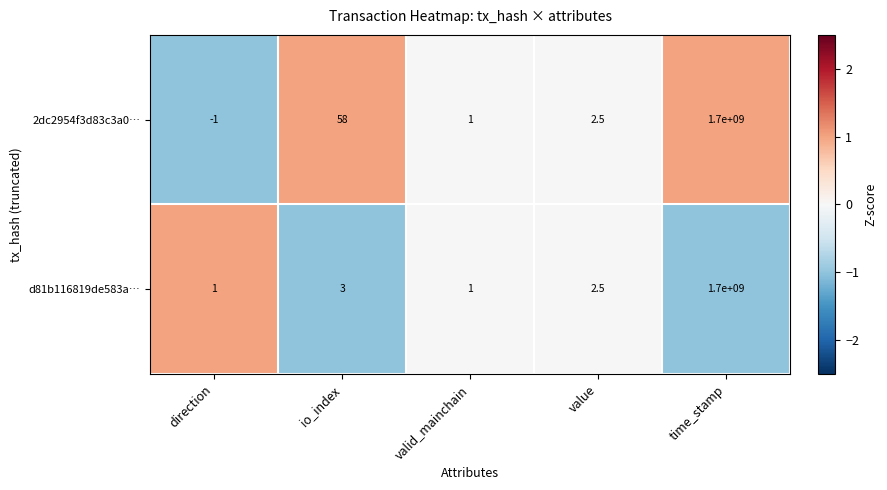

Between direction and value, which series saw the biggest shift?

2dc2954f3d83c3a0…